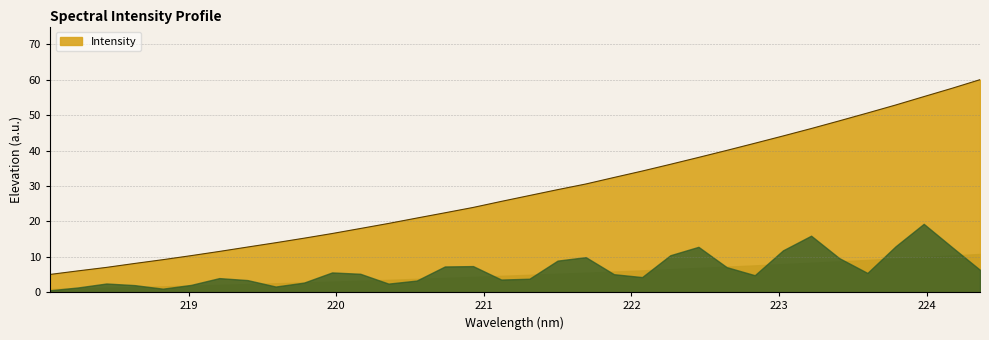

What is the maximum value shown in the chart?

60.0